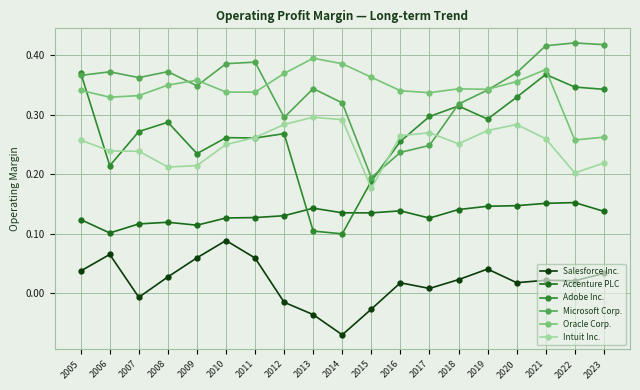

At which label does Salesforce Inc. reach its minimum?

2014